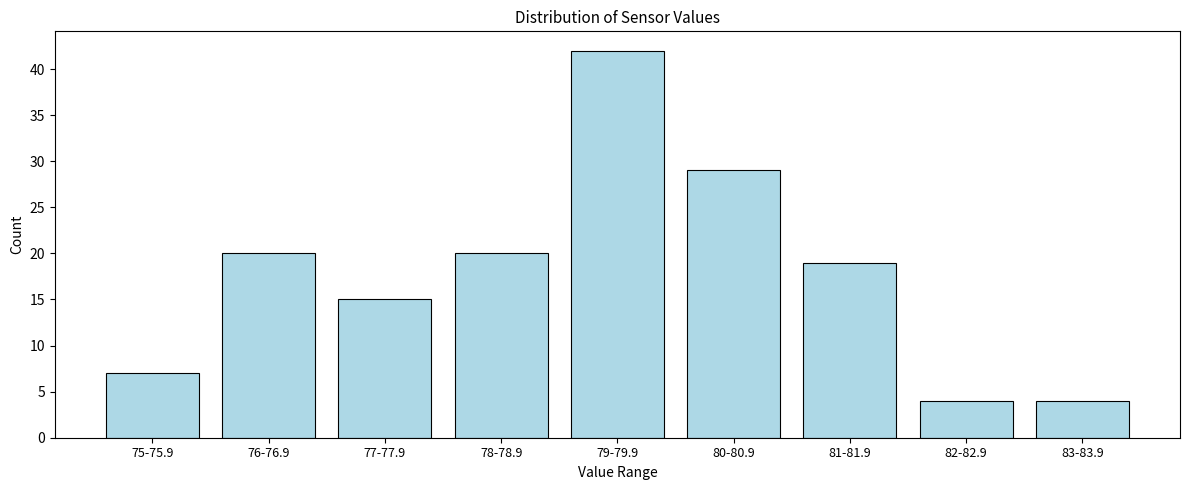

Reading left to right, transcribe all the data shown in this chart.

7	20	15	20	42	29	19	4	4